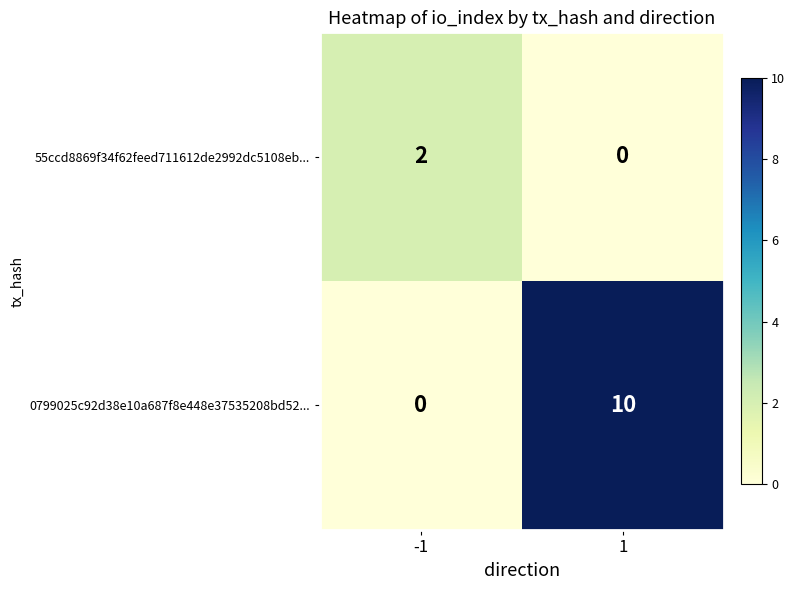

Between -1 and 1, which series saw the biggest shift?

0799025c92d38e10a687f8e448e37535208bd52...